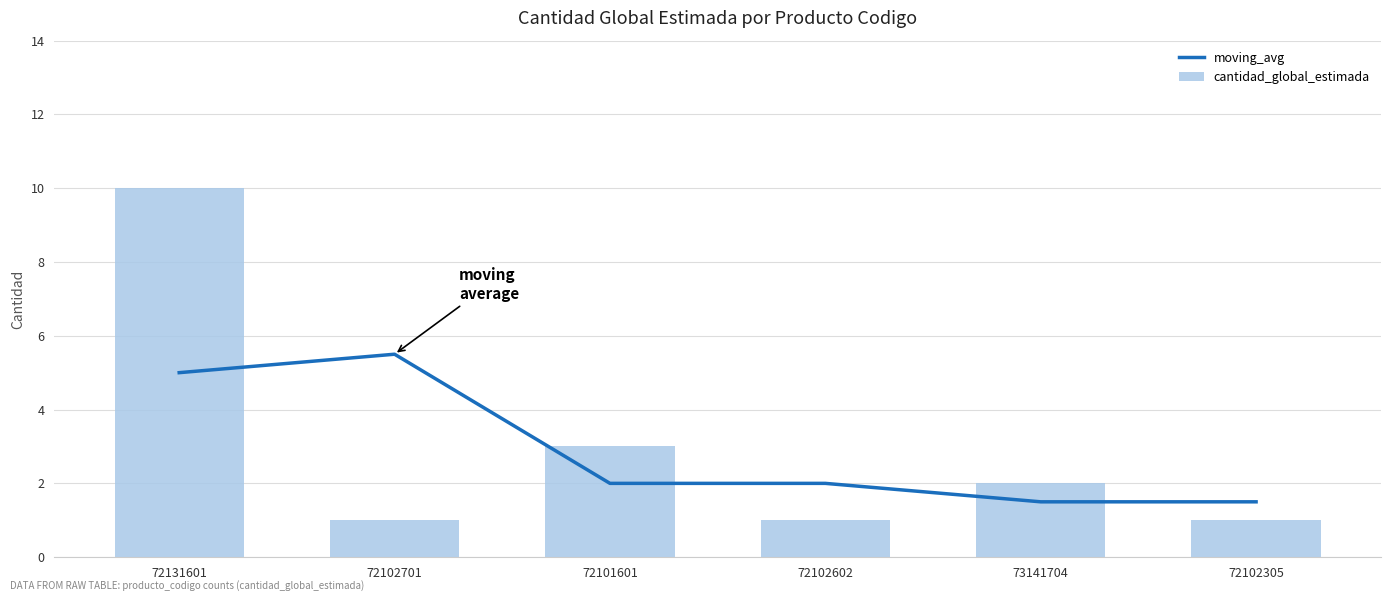

What is the average value of the moving_avg series?

2.9